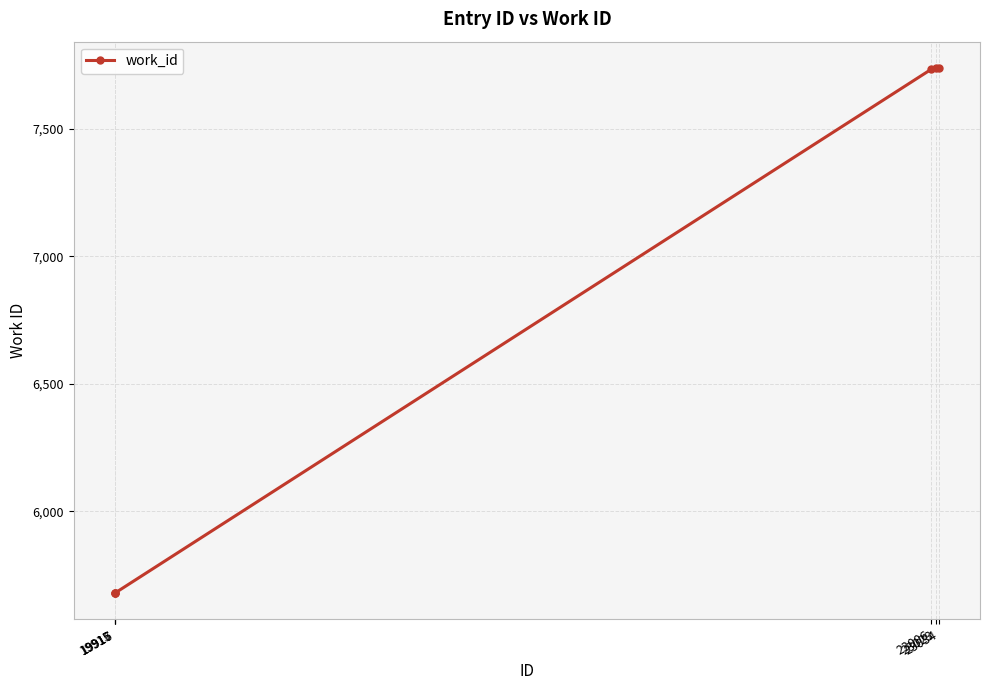

What value does the data have at 23034, to the nearest 100?

7700